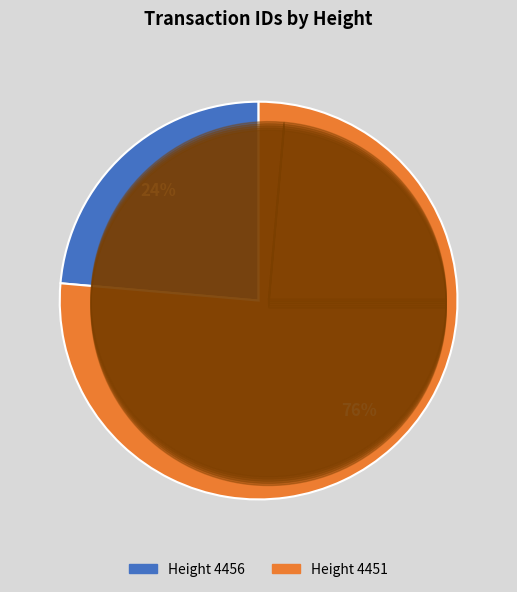

How many slices are in this pie chart?

2